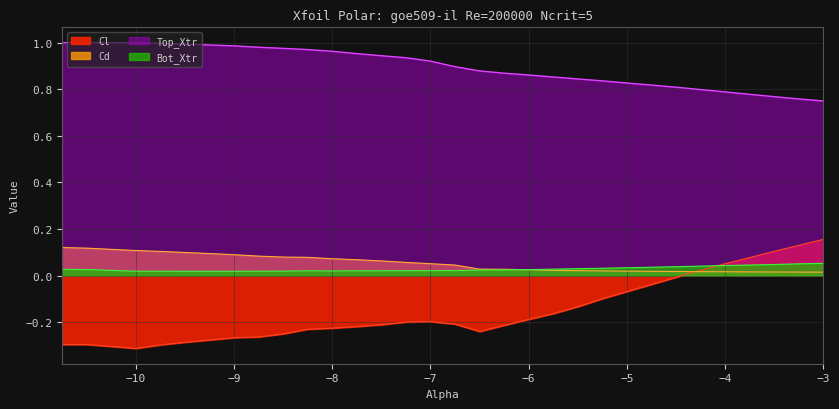

Which series has the widest spread of values?

Cl